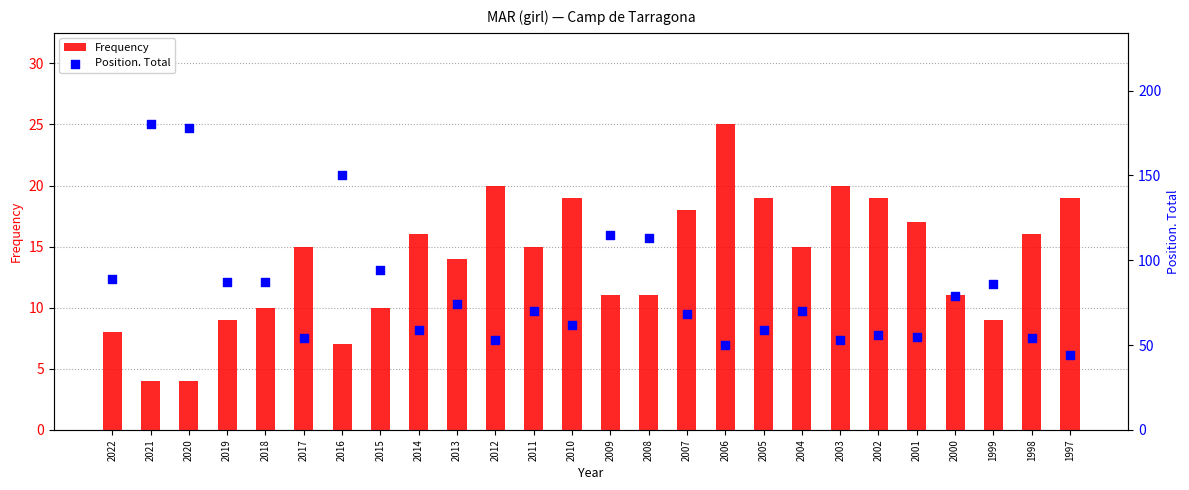

Which series has the largest total across all categories?

Position. Total